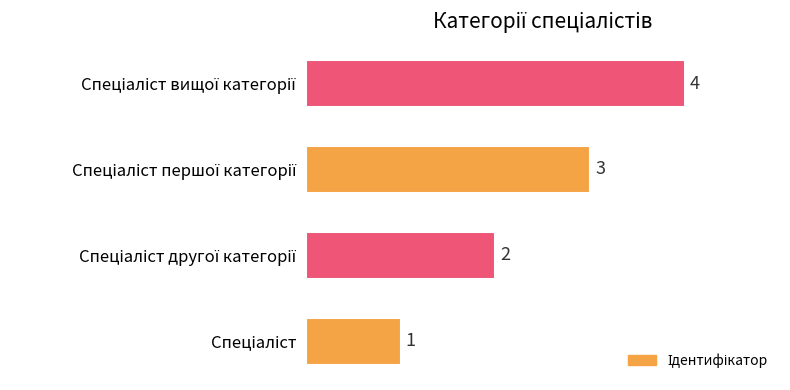

What is the sum of all values?

10